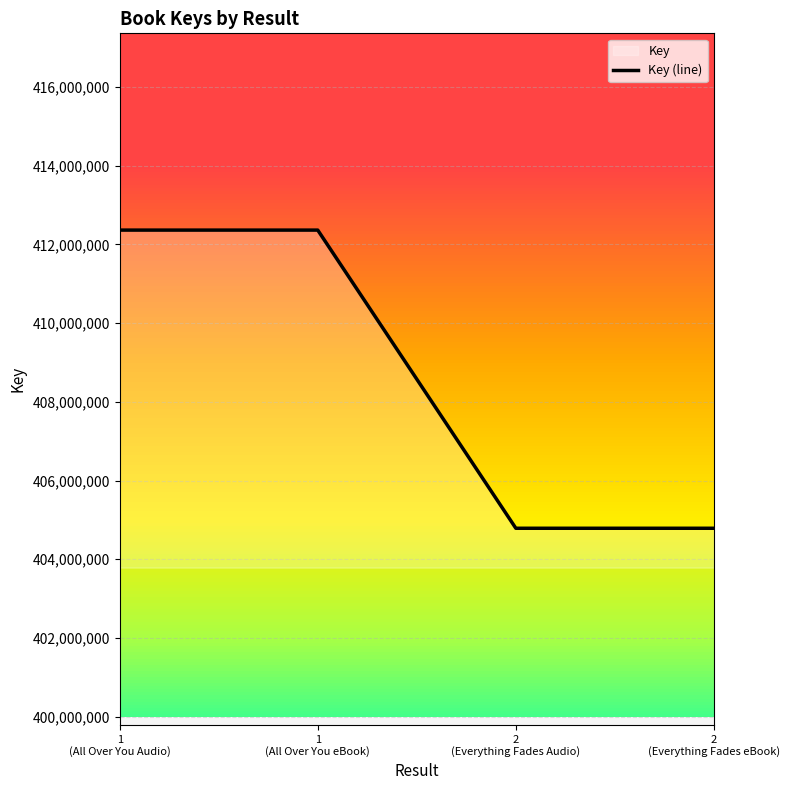

True or false: there are more than 2 points higher than both neighbors.

False